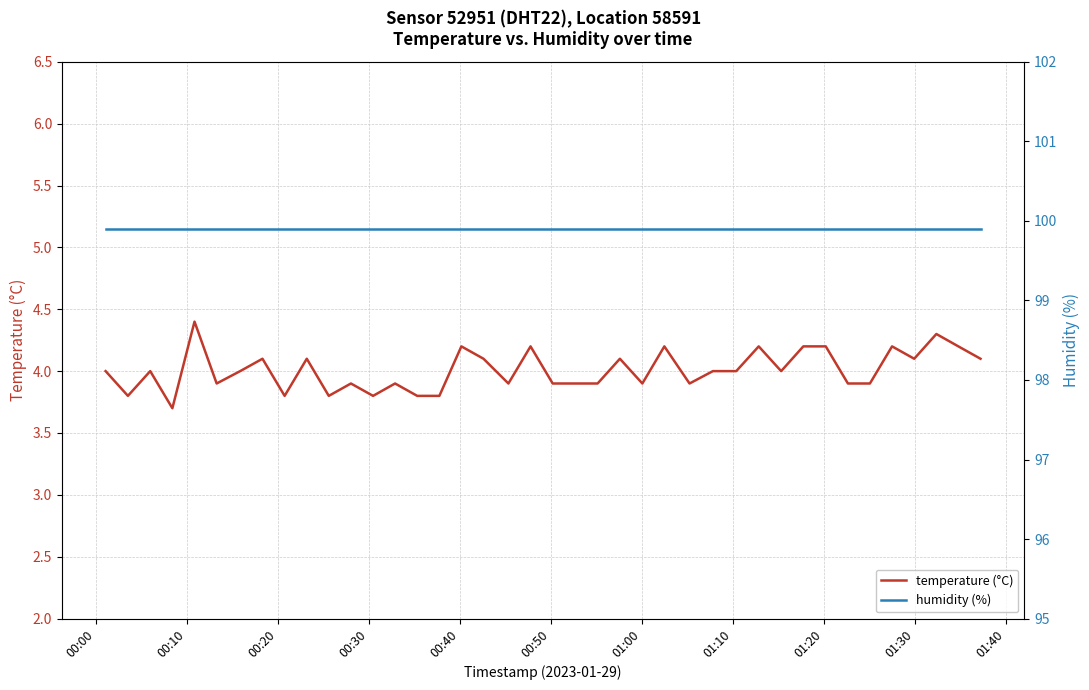

True or false: humidity (%) has more than 0 interior local peaks.

False